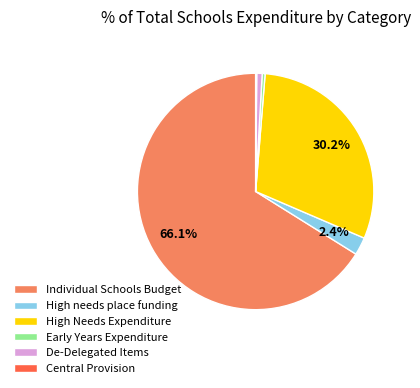

To the nearest percent, what is the difference between the largest and smallest slice percentages?

66%